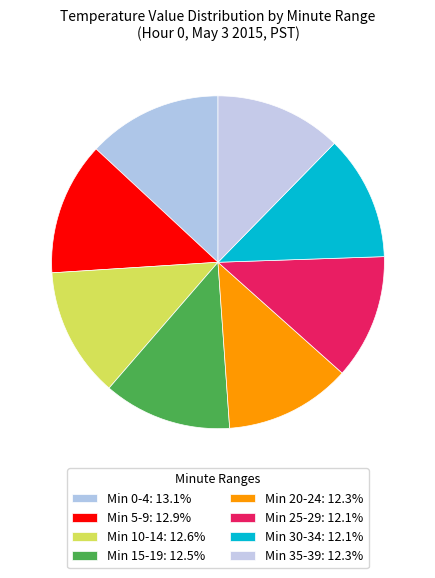

Is there a majority slice in this chart?

No